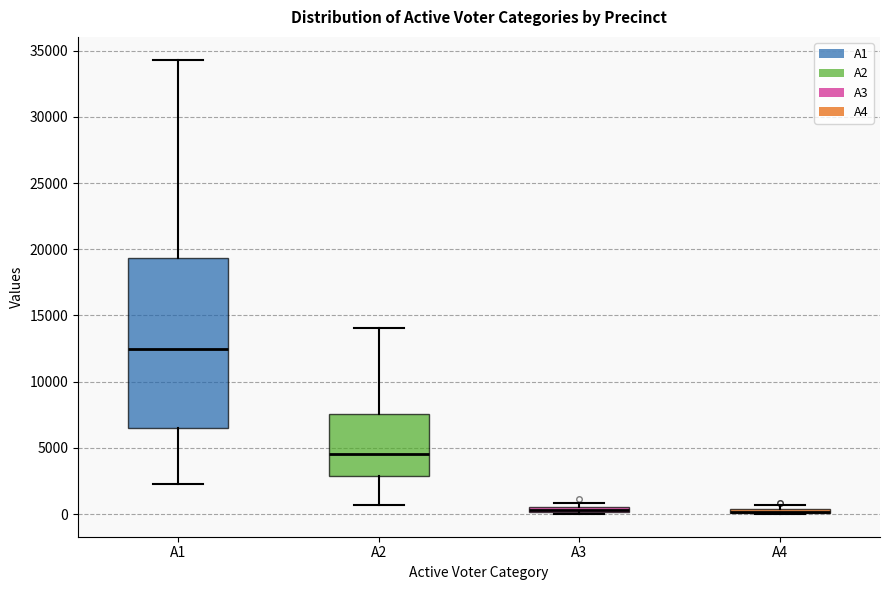

Which box is the tallest, from its lower edge to its upper edge?

A1